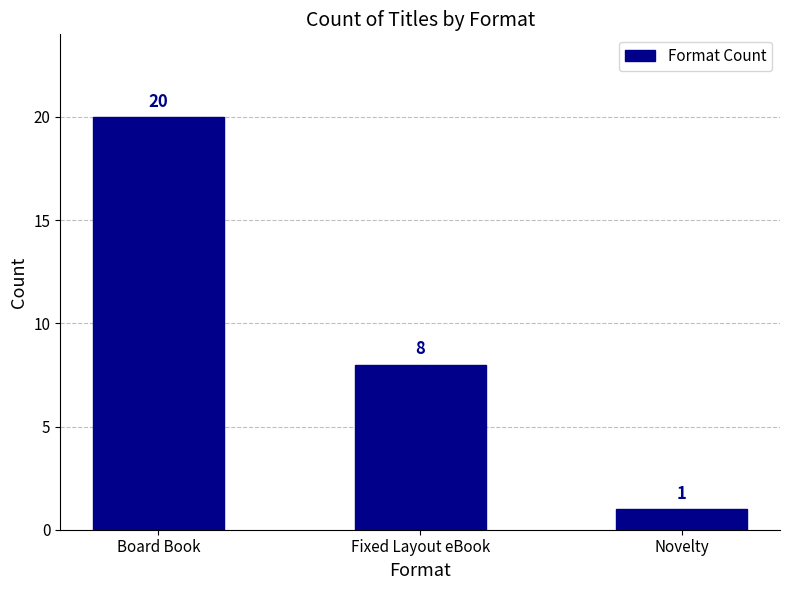

What is the label of the 1st bar from the left?

Board Book